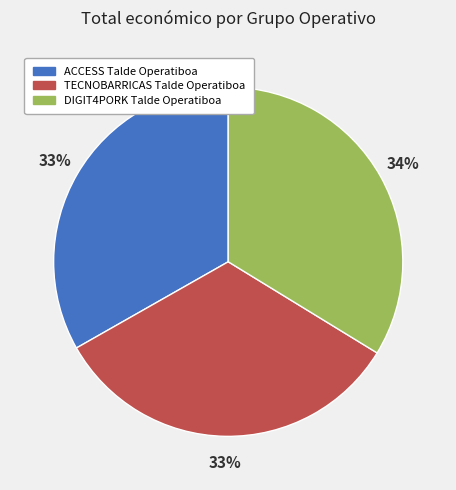

Do DIGIT4PORK Talde Operatiboa and TECNOBARRICAS Talde Operatiboa together represent more than half of the pie?

Yes